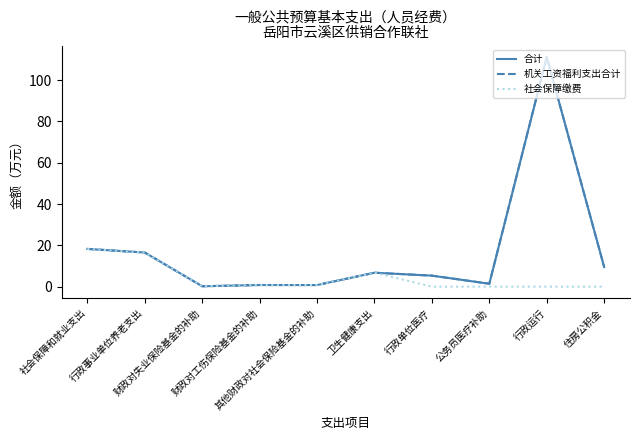

List the labels in order of 社会保障缴费 value, smallest first.

行政单位医疗, 公务员医疗补助, 行政运行, 住房公积金, 财政对失业保险基金的补助, 其他财政对社会保险基金的补助, 财政对工伤保险基金的补助, 卫生健康支出, 行政事业单位养老支出, 社会保障和就业支出